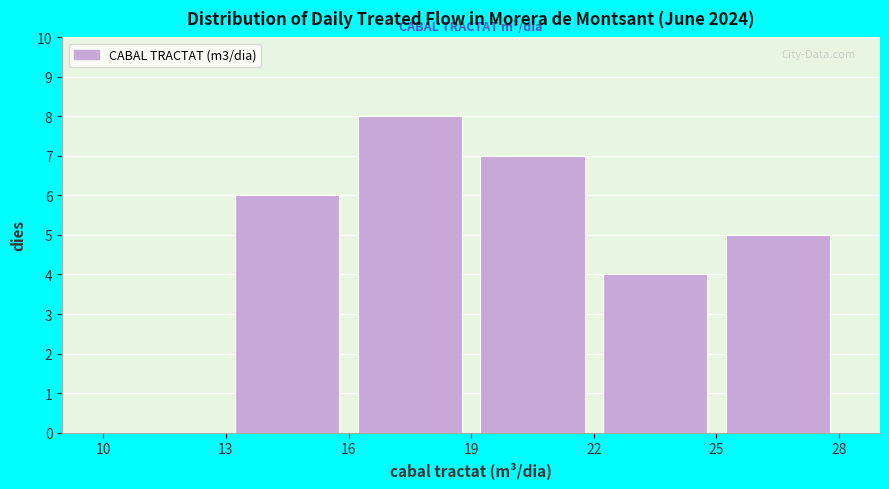

Reading left to right, list every bar in this chart as the range it spans on the x-axis followed by its height. The values are not printed on the chart, so give them approximately, as read against the axis.

10 to 13: 0
13 to 16: 6
16 to 19: 8
19 to 22: 7
22 to 25: 4
25 to 28: 5